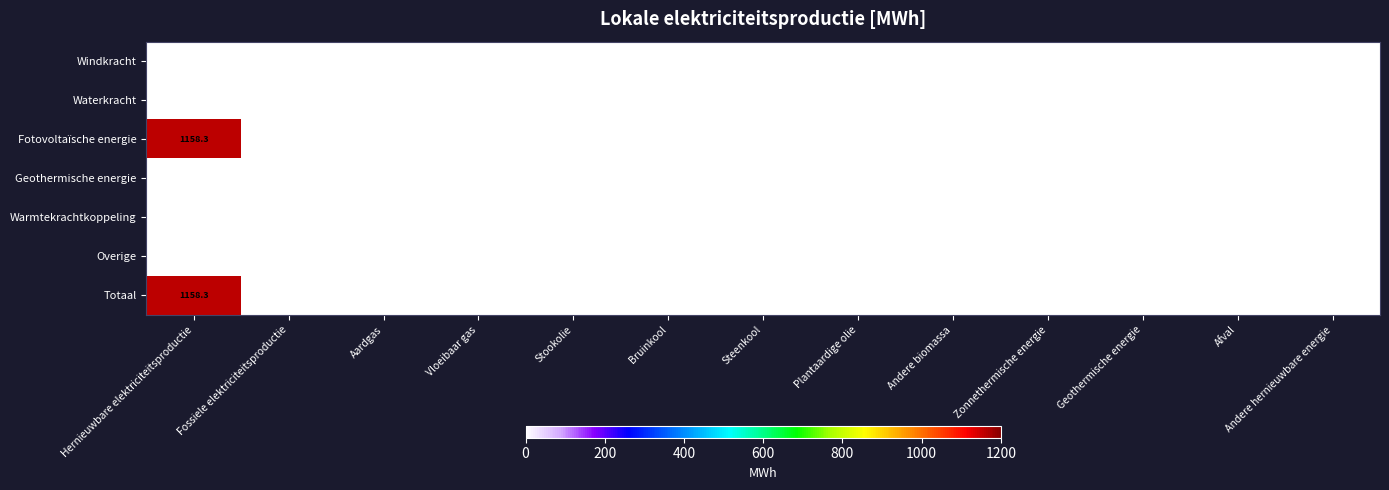

What is the highest value of the Fotovoltaïsche energie series?

1158.3